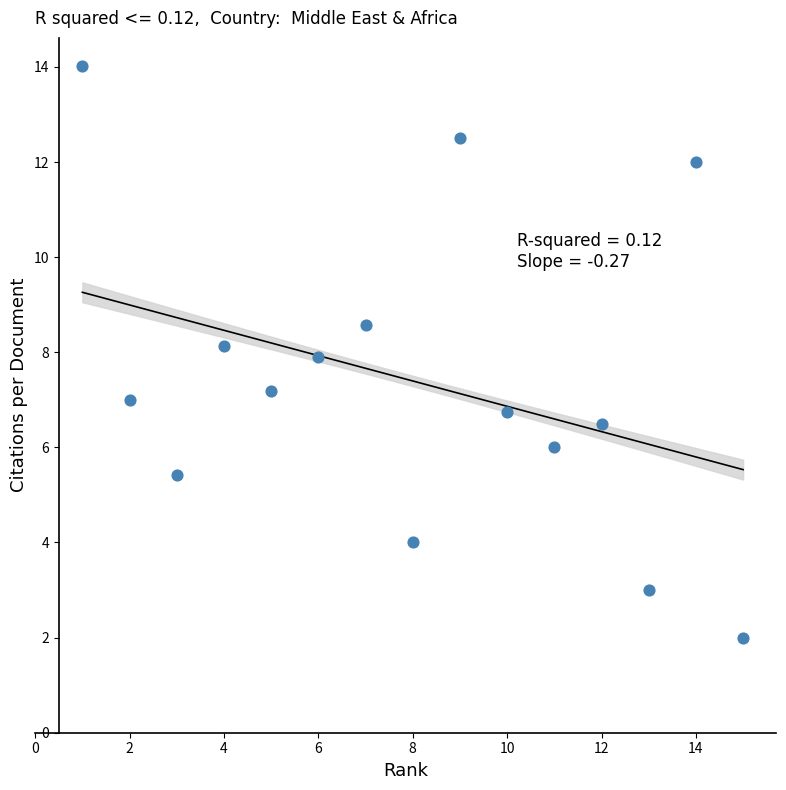

What is the range of Y values (max minus min)?

12.0